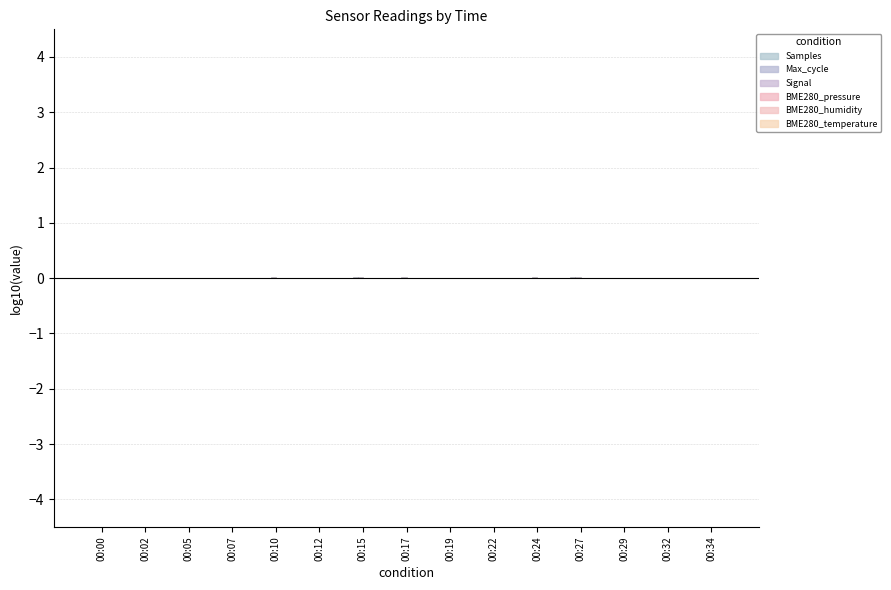

How many groups of bars are there?

15